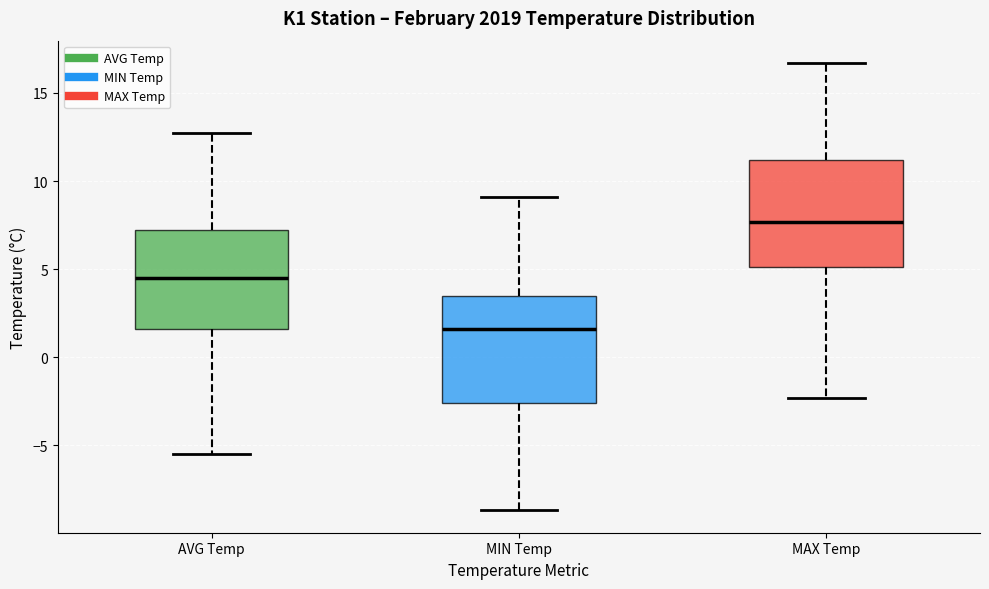

Where does the median line of the box for MIN Temp sit on the y-axis? The values are not printed on the chart, so give them approximately, as read against the axis.

1.5